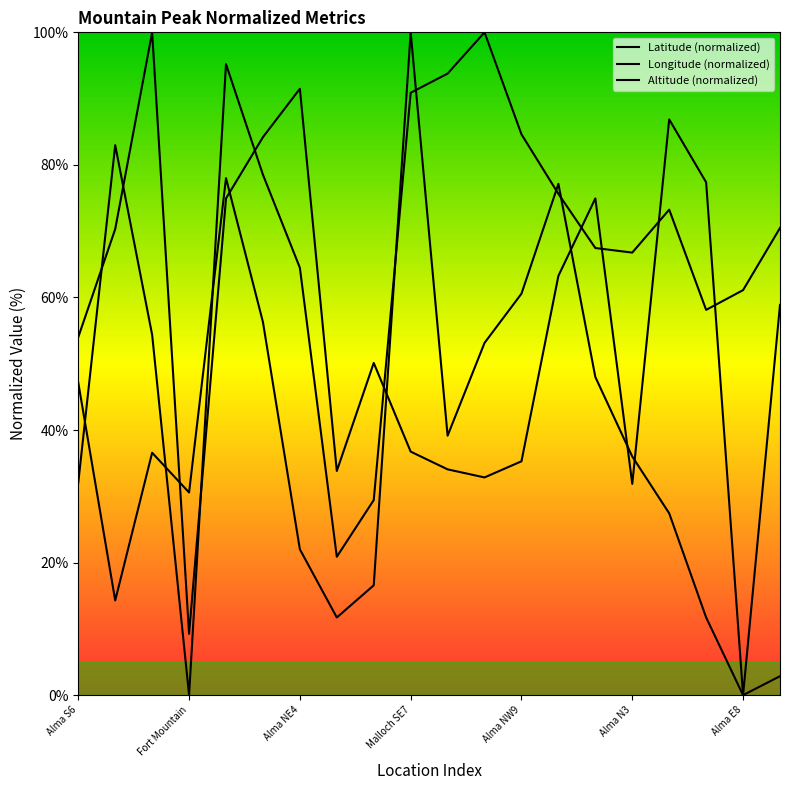

Rank the categories by Altitude (normalized) value from highest to lowest.

Alma NE4, Alma E8, 16, Alma N3, 17, Alma NW9, 14, Fort Mountain, 13, 19, Alma S6, 8, 9, 12, 10, 7, 11, 15, Malloch SE7, 18